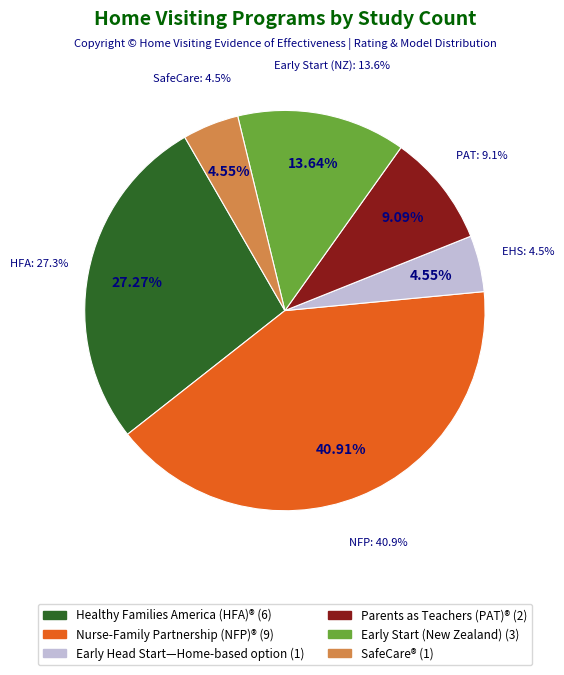

How many slices are in this pie chart?

6